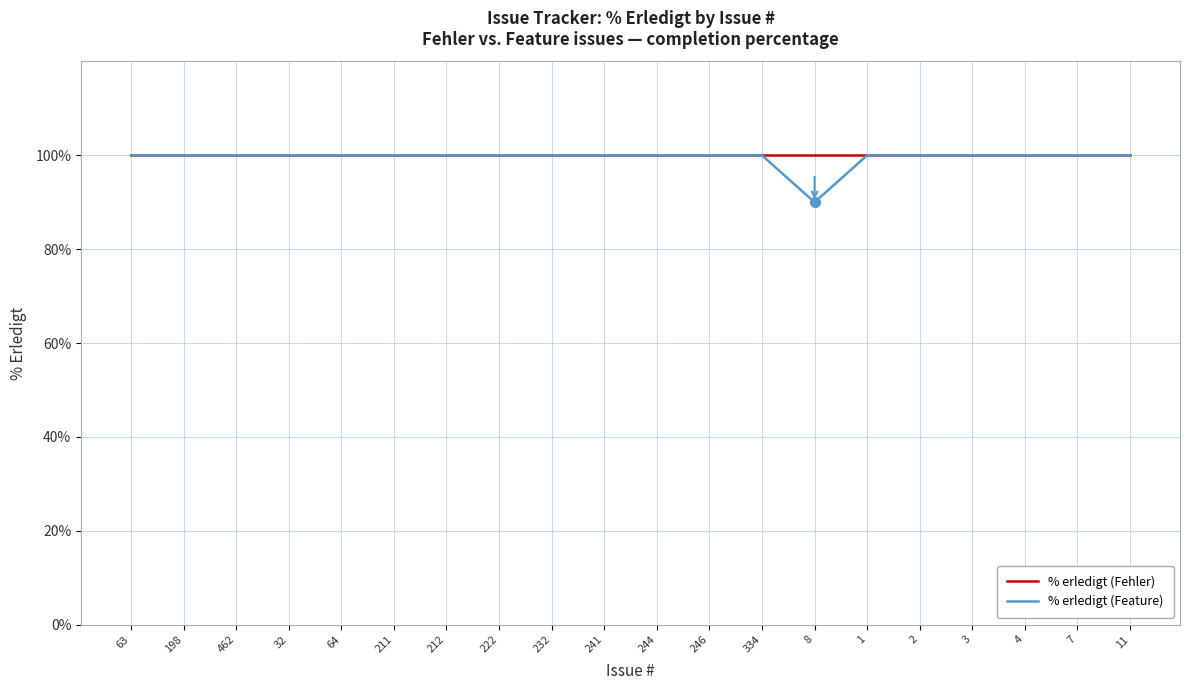

What is the total value across all series at 462?

200